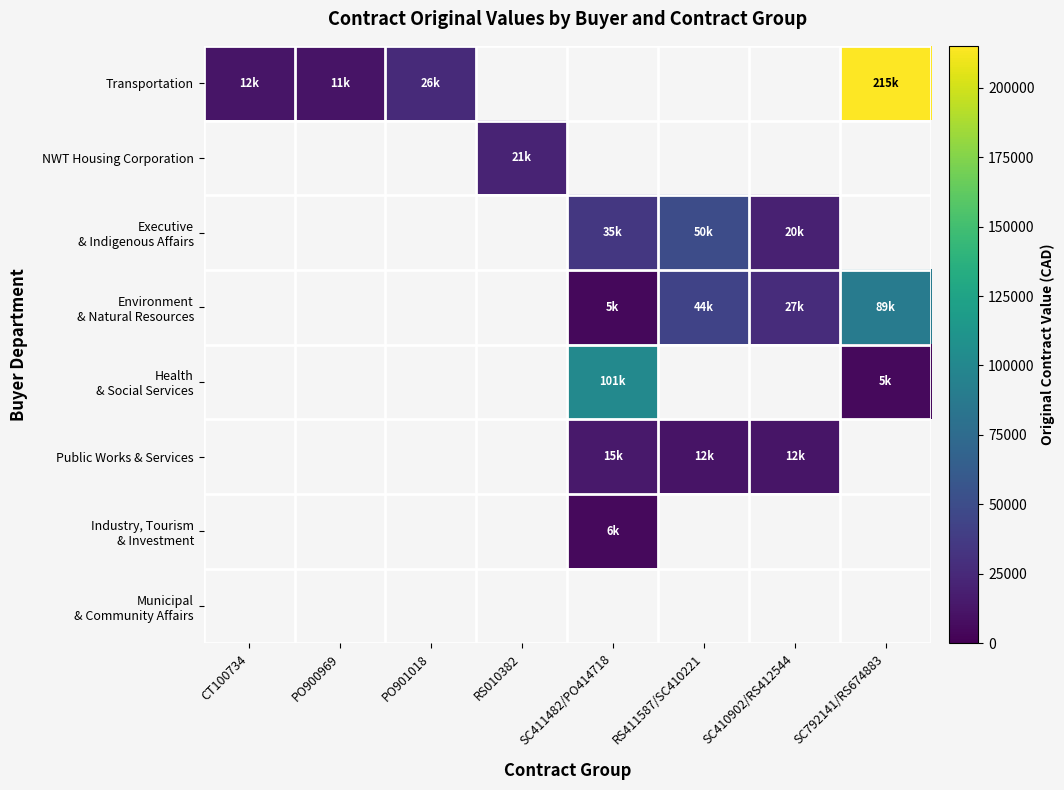

At how many categories does at least one series exceed 105668?

1